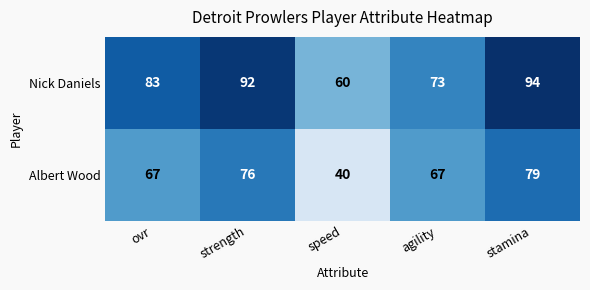

Which label corresponds to the smallest value in the chart?

speed